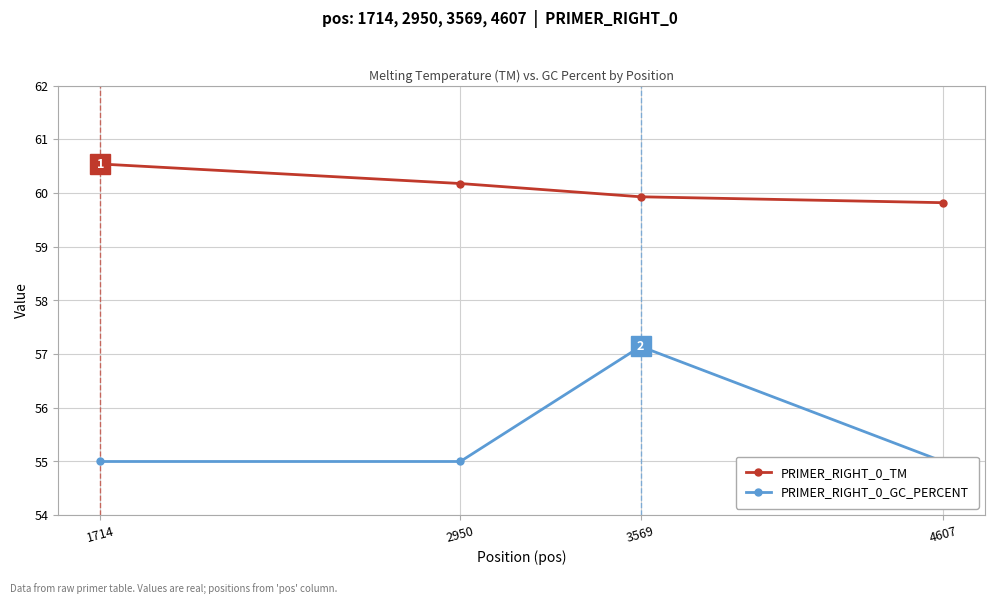

In PRIMER_RIGHT_0_GC_PERCENT, how many points are higher than both neighbors (excluding endpoints)?

1